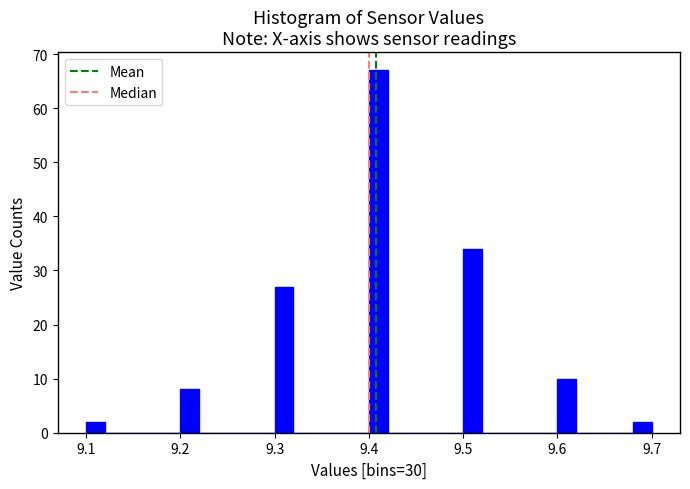

Around what value on the x-axis is the tallest bar? Give the approximate position of its centre, as read against the axis.

9.41